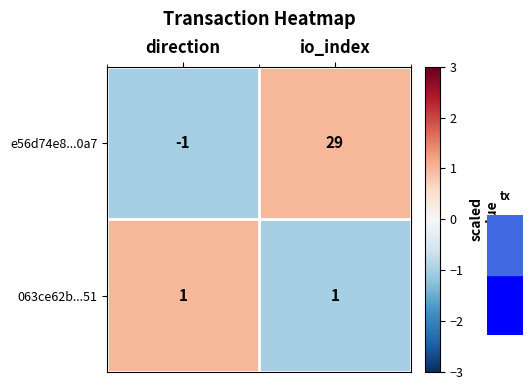

Is it true that e56d74e8...0a7 equals -2 at direction?

False